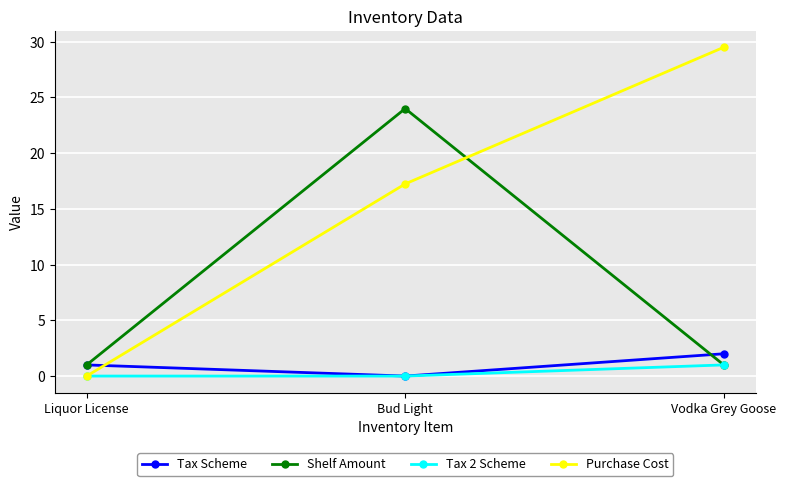

Is this an area chart (filled region under the line)?

No